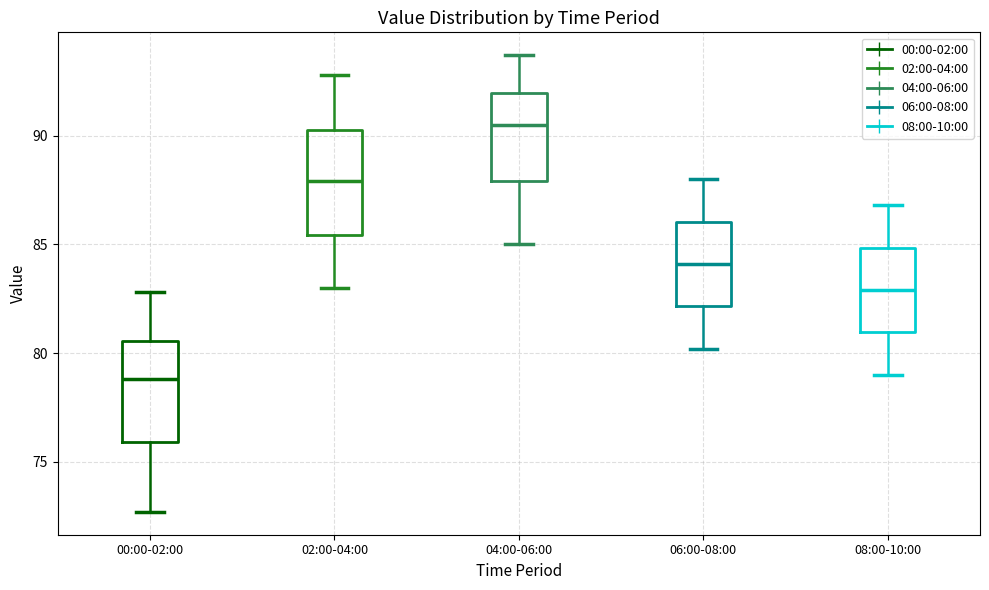

Where does the median line of the box for 06:00-08:00 sit on the y-axis? The values are not printed on the chart, so give them approximately, as read against the axis.

84.0